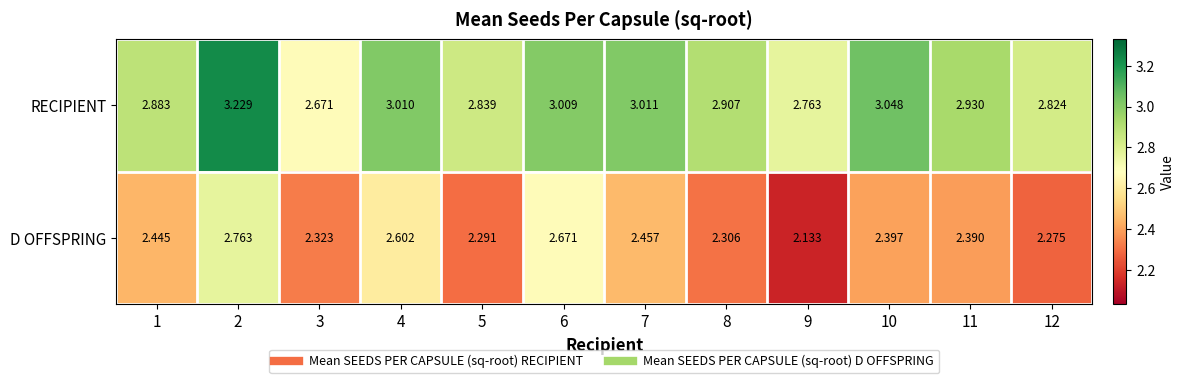

At 1, list the series in order from largest to smallest.

RECIPIENT, D OFFSPRING